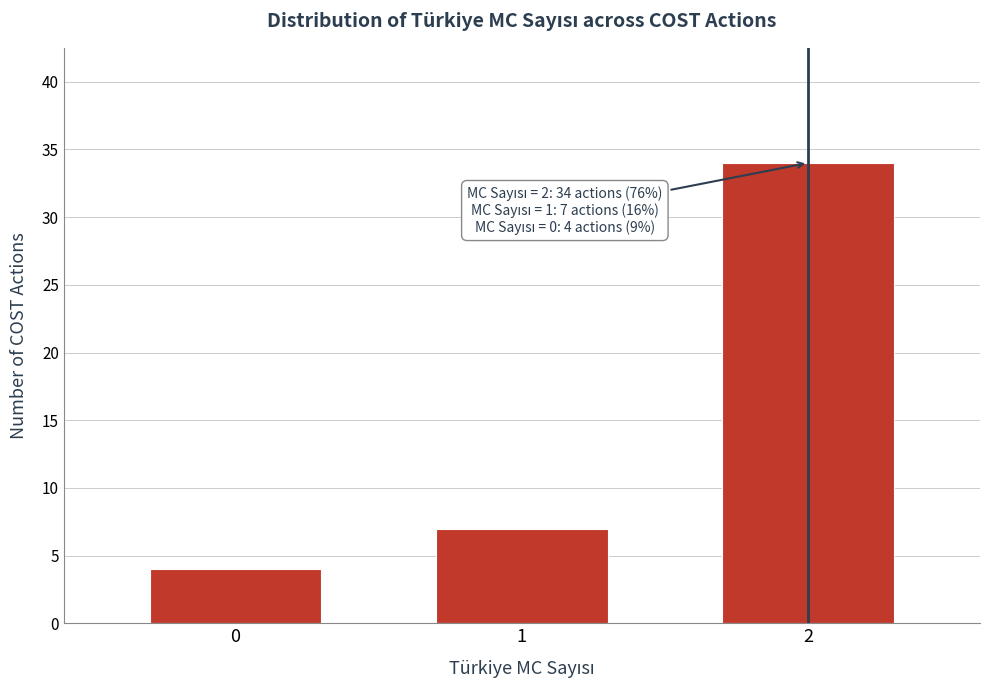

Reading left to right, what are all the values shown in this chart?

0=4	1=7	2=34